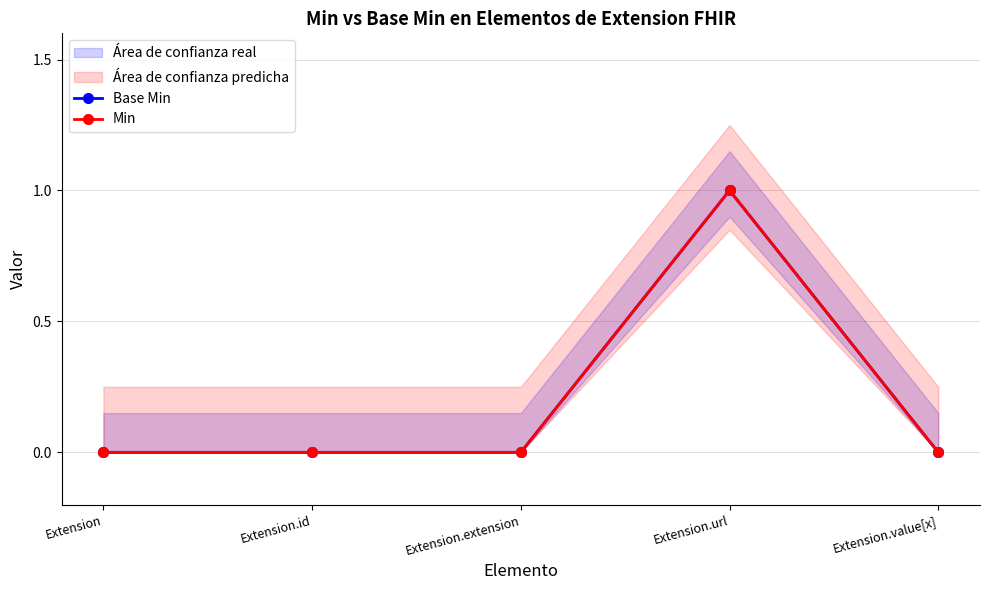

Between Extension.id and Extension.extension, which is larger?

Extension.id